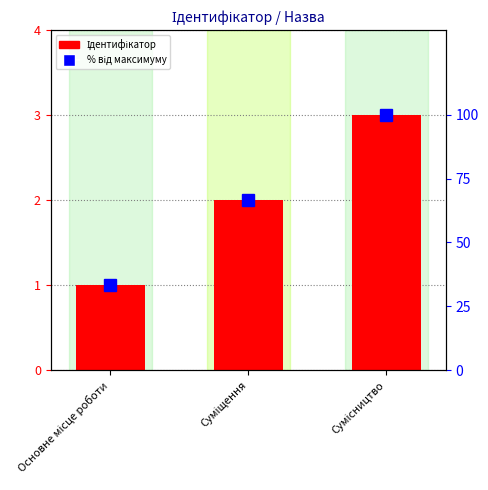

Reading left to right, list all the values displayed in this chart.

Ідентифікатор: Основне місце роботи=1.0	Суміщення=2.0	Сумісництво=3.0
% від максимуму: Основне місце роботи=33.3	Суміщення=66.7	Сумісництво=100.0